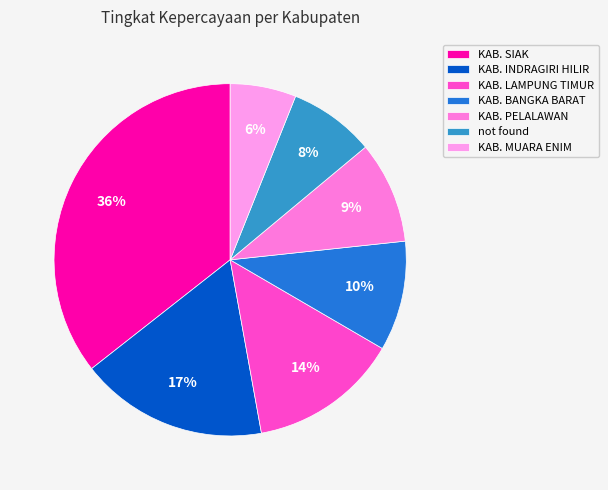

Rank the categories by value from lowest to highest.

KAB. MUARA ENIM, not found, KAB. PELALAWAN, KAB. BANGKA BARAT, KAB. LAMPUNG TIMUR, KAB. INDRAGIRI HILIR, KAB. SIAK